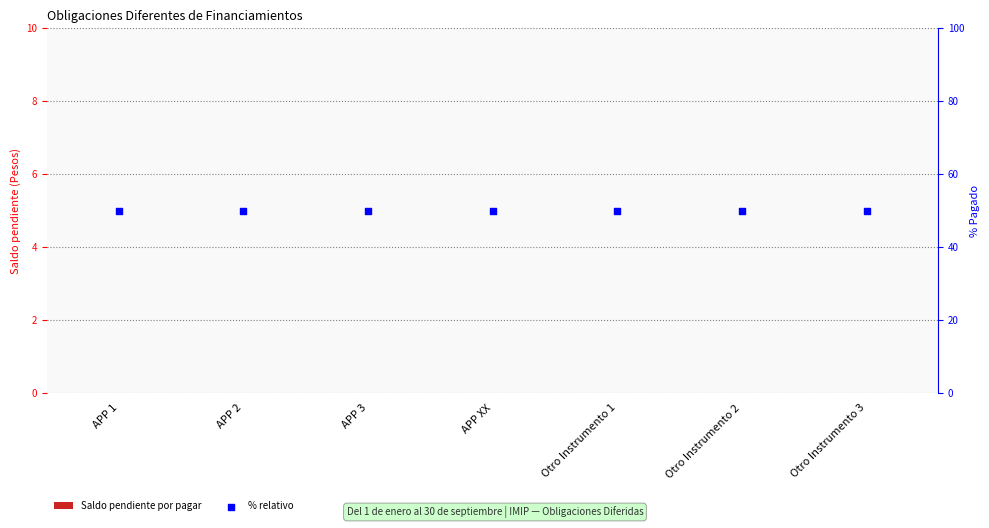

Which series has the largest Y range (max minus min)?

Saldo pendiente por pagar